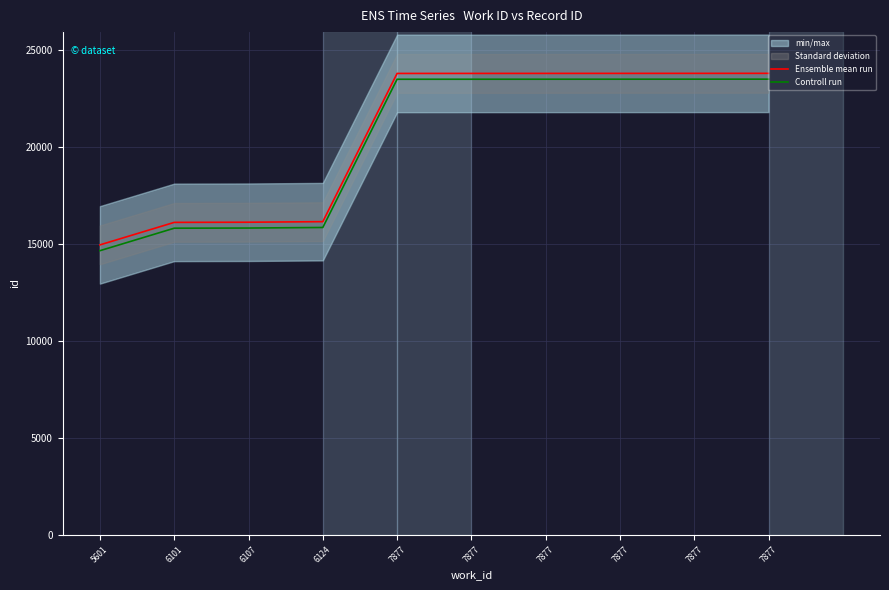

At how many categories does at least one series exceed 23538?

6